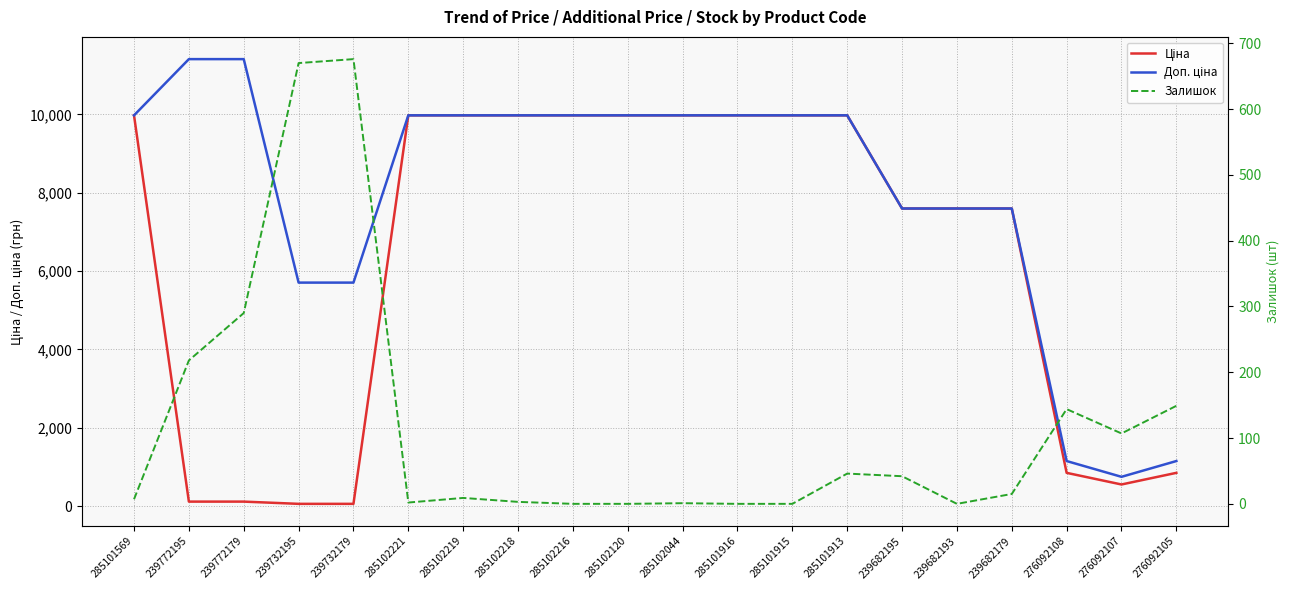

Reading left to right, transcribe all the data shown in this chart.

Ціна: 9975.0	114.1	114.1	57.0	57.0	9975.0	9975.0	9975.0	9975.0	9975.0	9975.0	9975.0	9975.0	9975.0	7596.5	7596.5	7596.5	848.4	551.5	848.4
Доп. ціна: 9975.0	11410.0	11410.0	5705.0	5705.0	9975.0	9975.0	9975.0	9975.0	9975.0	9975.0	9975.0	9975.0	9975.0	7596.5	7596.5	7596.5	1149.7	747.0	1149.7
Залишок: 7.0	218.0	290.0	670.0	676.0	2.0	9.0	3.0	0.0	0.0	1.0	0.0	0.0	46.0	42.0	0.0	15.0	144.0	107.0	149.0